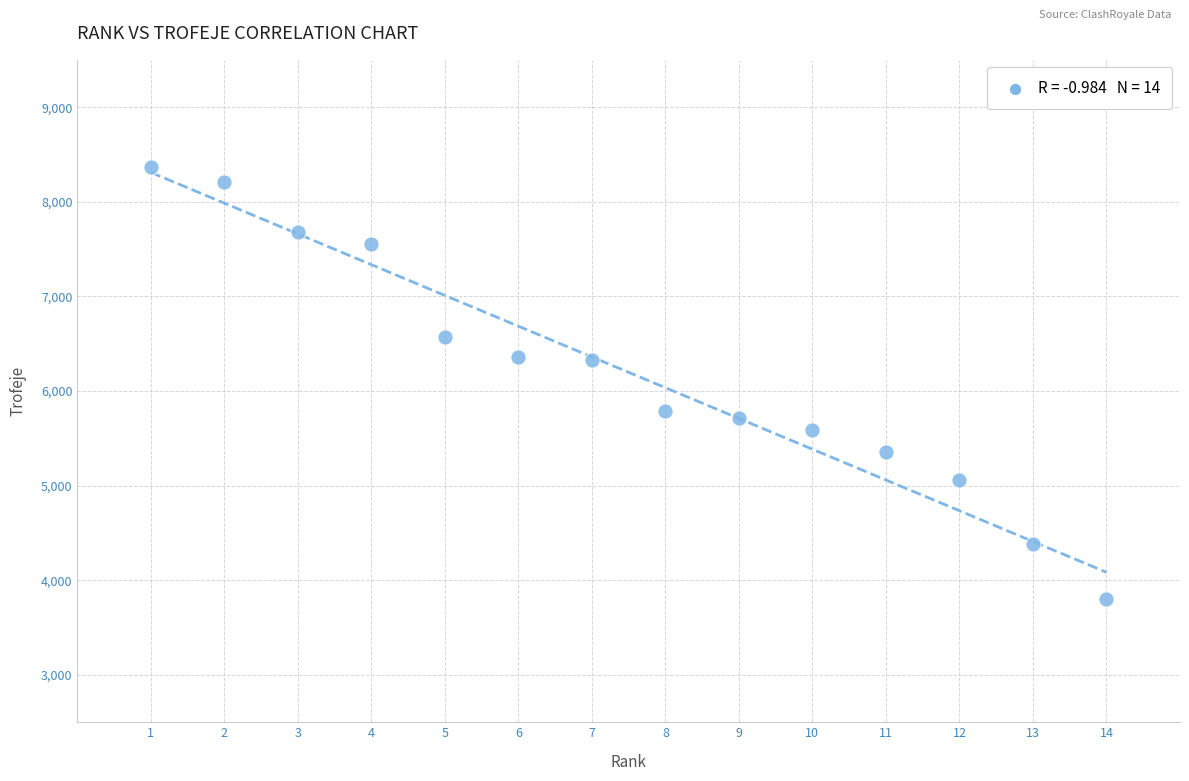

What is the range of Y values (max minus min)?

4572